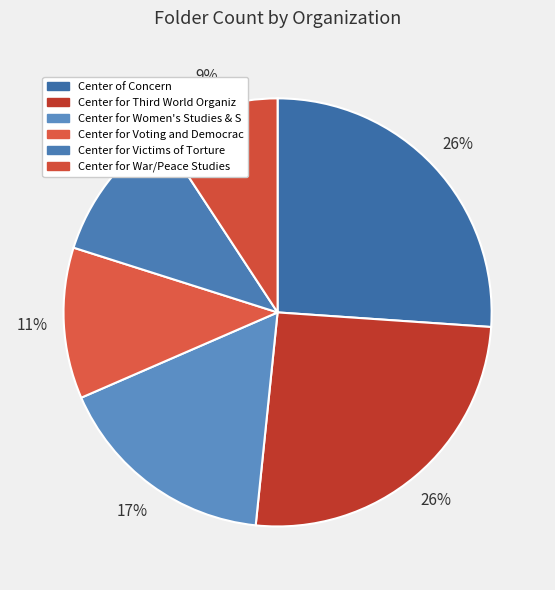

Count the number of slices in the pie.

6